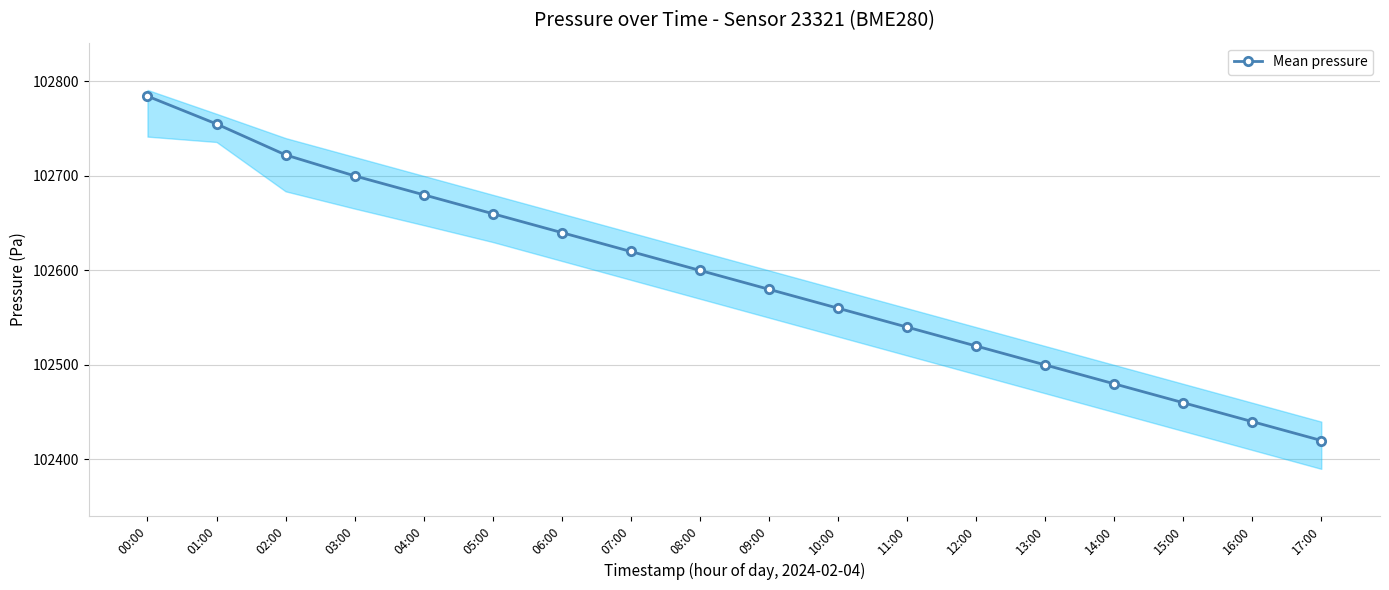

Count the number of categories in the chart.

18